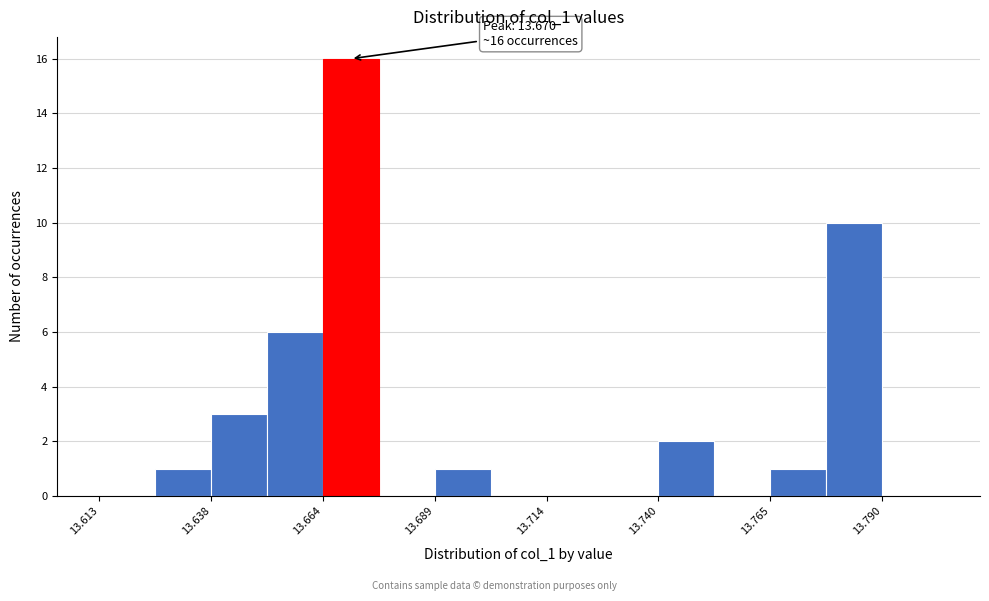

Around what value on the x-axis is the tallest bar? Give the approximate position of its centre, as read against the axis.

13.670